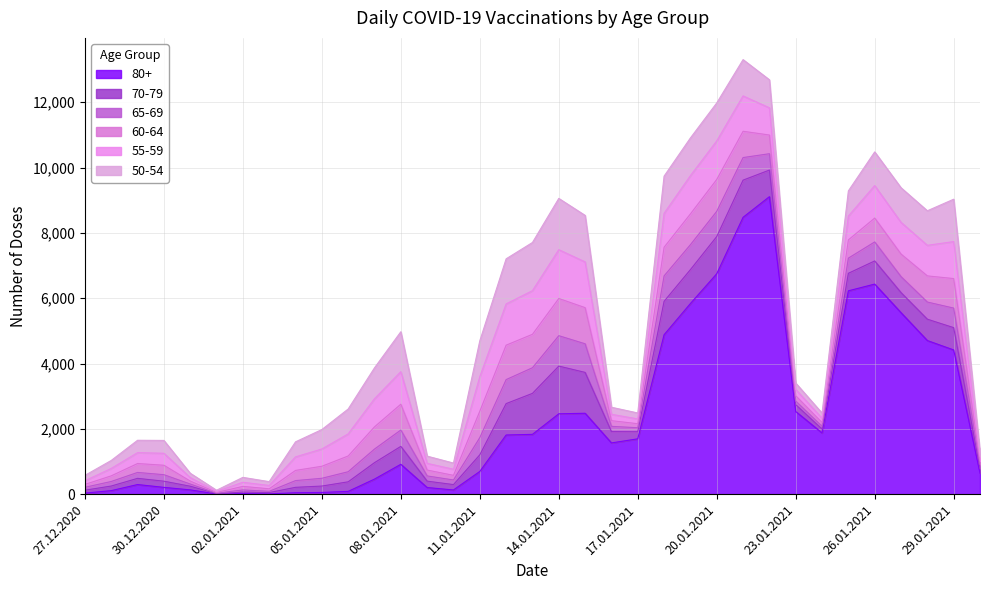

Reading right to left, list all the values displayed in this chart.

80+: 30.01.2021=643	29.01.2021=4415	28.01.2021=4703	27.01.2021=5557	26.01.2021=6432	25.01.2021=6226	24.01.2021=1873	23.01.2021=2531	22.01.2021=9108	21.01.2021=8476	20.01.2021=6748	19.01.2021=5836	18.01.2021=4881	17.01.2021=1694	16.01.2021=1569	15.01.2021=2477	14.01.2021=2460	13.01.2021=1831	12.01.2021=1811	11.01.2021=695	10.01.2021=128	09.01.2021=203	08.01.2021=914	07.01.2021=461	06.01.2021=85	05.01.2021=52	04.01.2021=44	03.01.2021=8	02.01.2021=17	01.01.2021=4	31.12.2020=131	30.12.2020=208	29.12.2020=294	28.12.2020=108	27.12.2020=32
70-79: 30.01.2021=145	29.01.2021=683	28.01.2021=654	27.01.2021=615	26.01.2021=709	25.01.2021=537	24.01.2021=119	23.01.2021=209	22.01.2021=815	21.01.2021=1139	20.01.2021=1140	19.01.2021=1039	18.01.2021=1023	17.01.2021=218	16.01.2021=347	15.01.2021=1251	14.01.2021=1461	13.01.2021=1255	12.01.2021=962	11.01.2021=510	10.01.2021=165	09.01.2021=195	08.01.2021=549	07.01.2021=504	06.01.2021=293	05.01.2021=196	04.01.2021=165	03.01.2021=41	02.01.2021=46	01.01.2021=11	31.12.2020=112	30.12.2020=189	29.12.2020=190	28.12.2020=141	27.12.2020=89
65-69: 30.01.2021=127	29.01.2021=599	28.01.2021=525	27.01.2021=489	26.01.2021=582	25.01.2021=464	24.01.2021=87	23.01.2021=109	22.01.2021=501	21.01.2021=691	20.01.2021=772	19.01.2021=763	18.01.2021=780	17.01.2021=122	16.01.2021=160	15.01.2021=876	14.01.2021=931	13.01.2021=785	12.01.2021=735	11.01.2021=527	10.01.2021=141	09.01.2021=160	08.01.2021=501	07.01.2021=416	06.01.2021=309	05.01.2021=238	04.01.2021=206	03.01.2021=38	02.01.2021=66	01.01.2021=14	31.12.2020=67	30.12.2020=199	29.12.2020=181	28.12.2020=139	27.12.2020=89
60-64: 30.01.2021=105	29.01.2021=904	28.01.2021=801	27.01.2021=691	26.01.2021=731	25.01.2021=559	24.01.2021=114	23.01.2021=163	22.01.2021=572	21.01.2021=805	20.01.2021=976	19.01.2021=943	18.01.2021=877	17.01.2021=123	16.01.2021=174	15.01.2021=1107	14.01.2021=1139	13.01.2021=1024	12.01.2021=1054	11.01.2021=809	10.01.2021=142	09.01.2021=180	08.01.2021=791	07.01.2021=680	06.01.2021=482	05.01.2021=368	04.01.2021=312	03.01.2021=77	02.01.2021=109	01.01.2021=23	31.12.2020=91	30.12.2020=289	29.12.2020=273	28.12.2020=173	27.12.2020=88
55-59: 30.01.2021=142	29.01.2021=1132	28.01.2021=936	27.01.2021=970	26.01.2021=993	25.01.2021=729	24.01.2021=130	23.01.2021=194	22.01.2021=833	21.01.2021=1082	20.01.2021=1179	19.01.2021=1170	18.01.2021=1037	17.01.2021=146	16.01.2021=195	15.01.2021=1400	14.01.2021=1494	13.01.2021=1335	12.01.2021=1262	11.01.2021=1055	10.01.2021=186	09.01.2021=205	08.01.2021=995	07.01.2021=860	06.01.2021=675	05.01.2021=528	04.01.2021=414	03.01.2021=102	02.01.2021=126	01.01.2021=31	31.12.2020=106	30.12.2020=367	29.12.2020=332	28.12.2020=226	27.12.2020=111
50-54: 30.01.2021=127	29.01.2021=1298	28.01.2021=1058	27.01.2021=1060	26.01.2021=1032	25.01.2021=771	24.01.2021=159	23.01.2021=196	22.01.2021=859	21.01.2021=1112	20.01.2021=1164	19.01.2021=1156	18.01.2021=1139	17.01.2021=183	16.01.2021=216	15.01.2021=1424	14.01.2021=1570	13.01.2021=1476	12.01.2021=1382	11.01.2021=1100	10.01.2021=190	09.01.2021=221	08.01.2021=1223	07.01.2021=947	06.01.2021=763	05.01.2021=596	04.01.2021=461	03.01.2021=117	02.01.2021=150	01.01.2021=37	31.12.2020=134	30.12.2020=393	29.12.2020=380	28.12.2020=245	27.12.2020=166